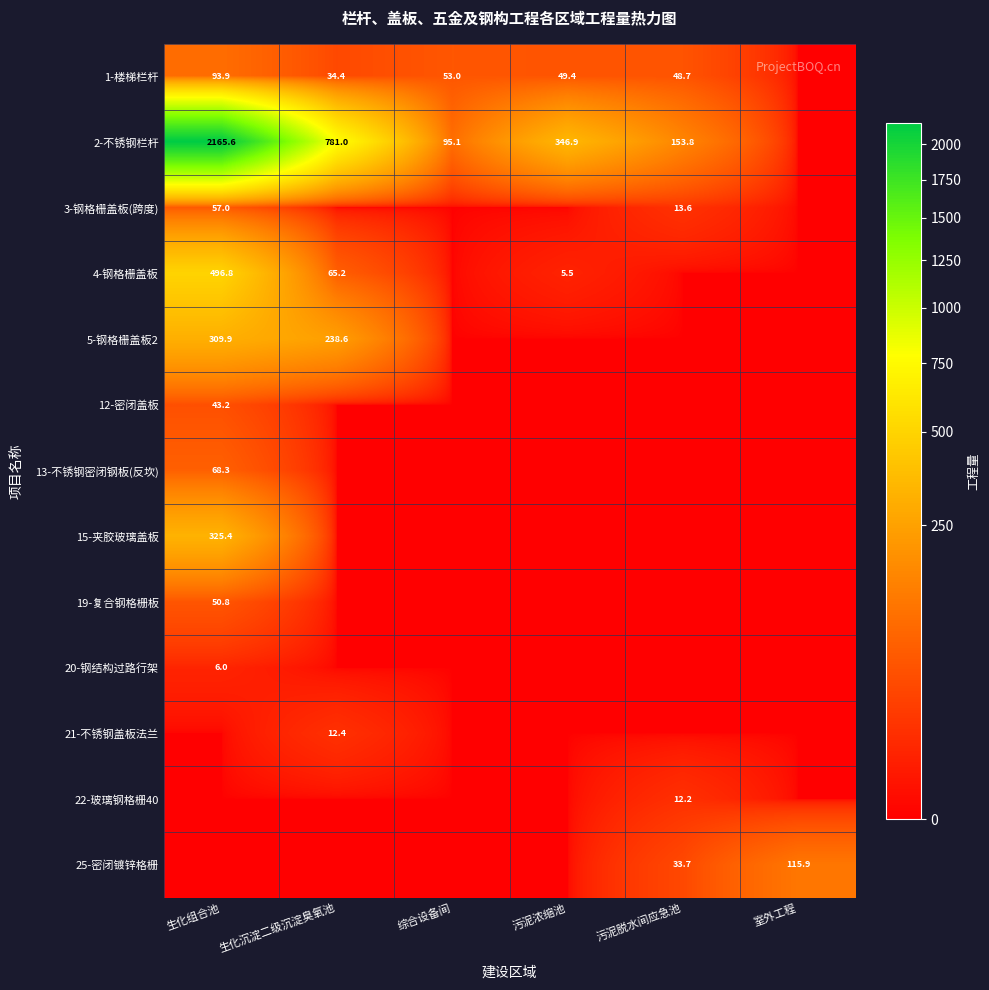

Is it true that 3-钢格栅盖板(跨度) equals 83.9 at 生化组合池?

False